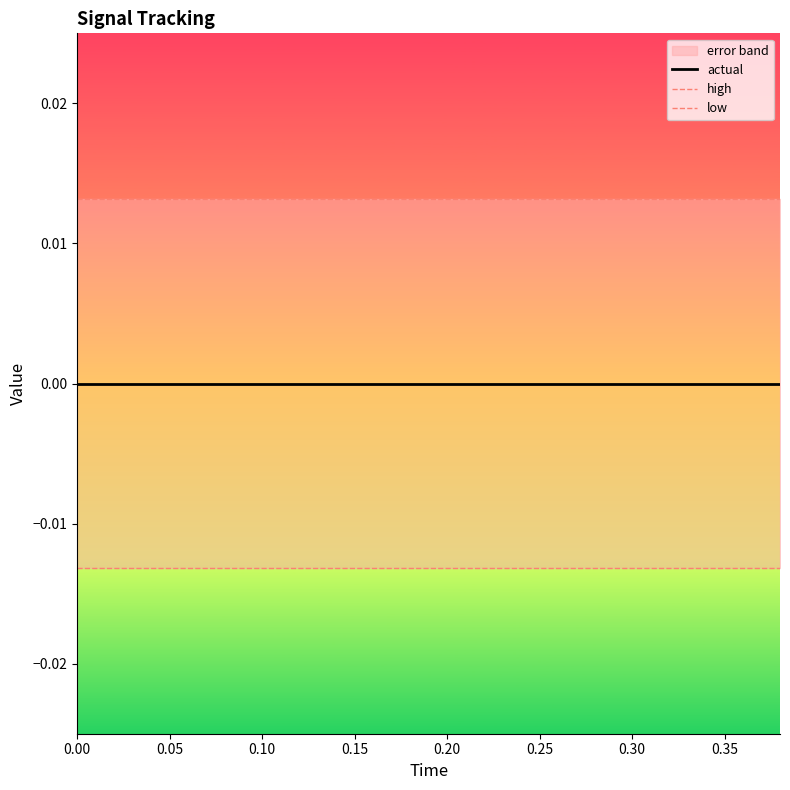

The value of actual at 0.05 is 0.0. True or false?

True